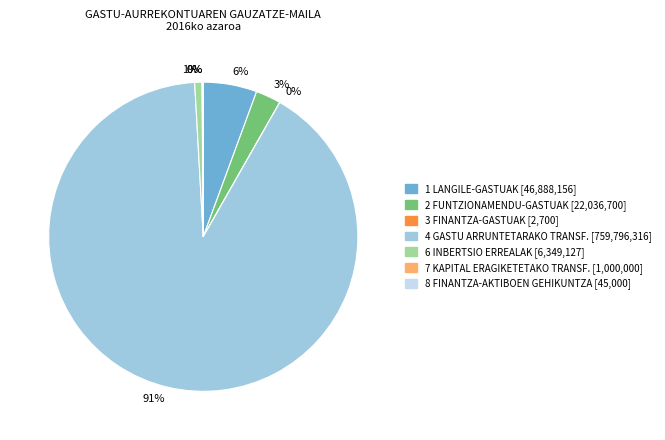

The 2 FUNTZIONAMENDU-GASTUAK slice represents 3% of the pie. True or false?

True